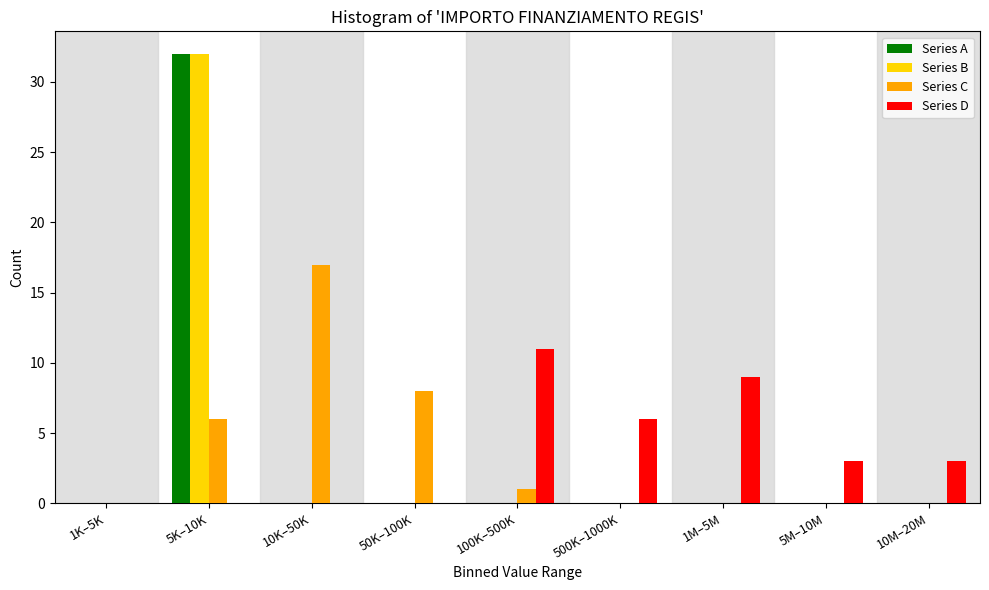

What is the sum of all Series D values?

32